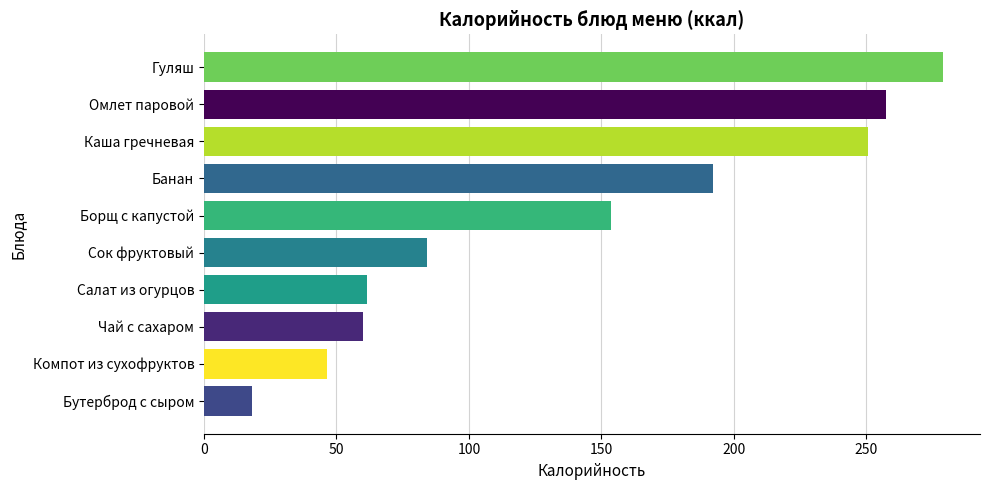

What is the ratio of the value at Банан to the value at Омлет паровой?

0.7